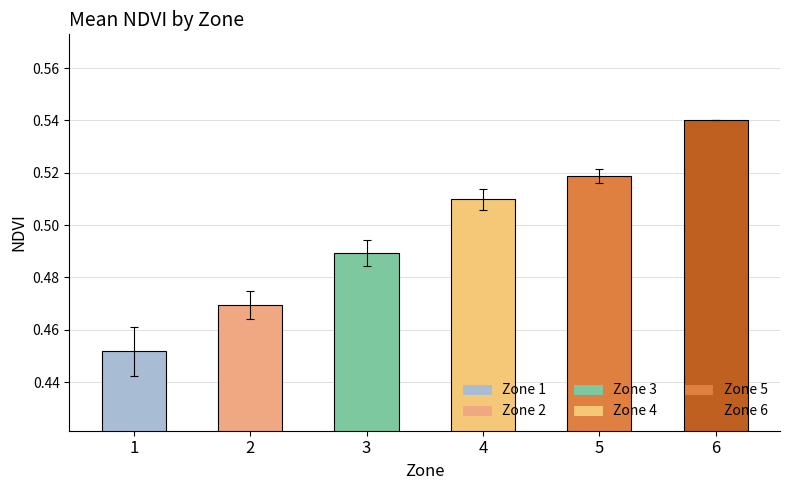

Is it true that the value at 4 is 0.7?

False